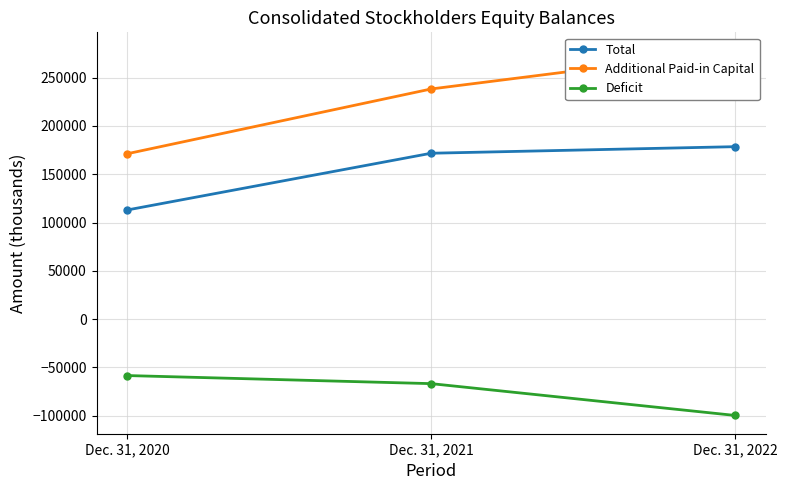

Is this an area chart (filled region under the line)?

No